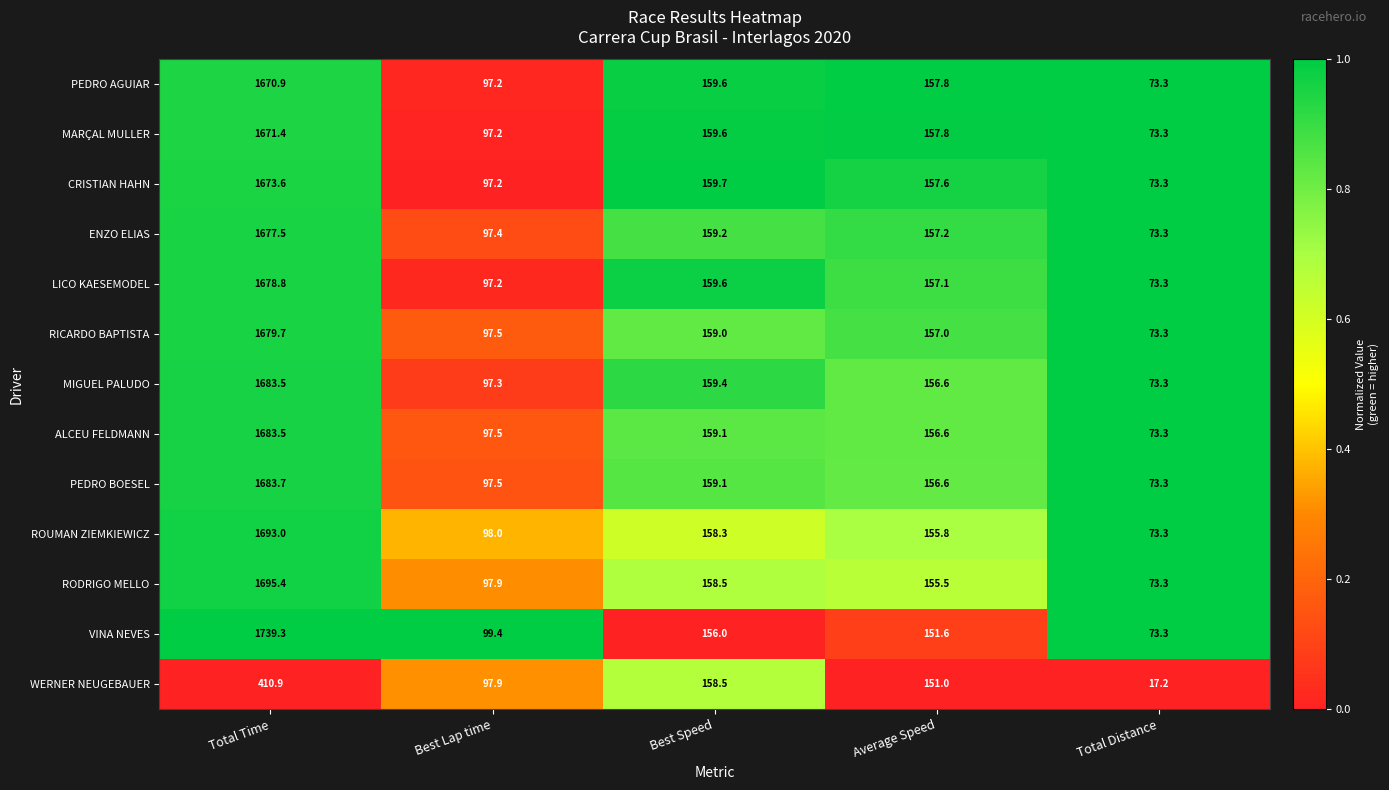

The value of PEDRO BOESEL at Best Speed is 159.1. True or false?

True